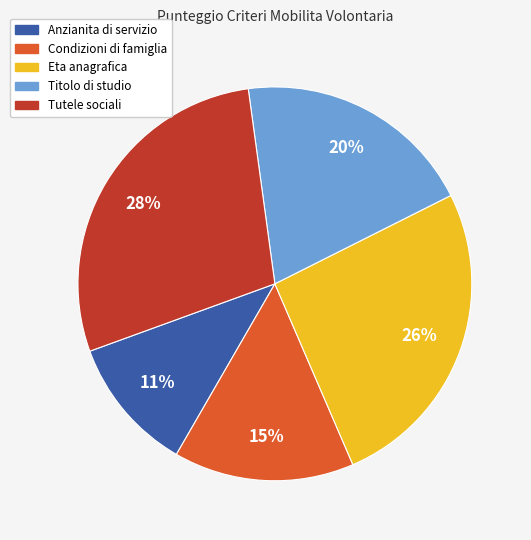

Combined, do Tutele sociali and Anzianita di servizio account for over 50%?

No